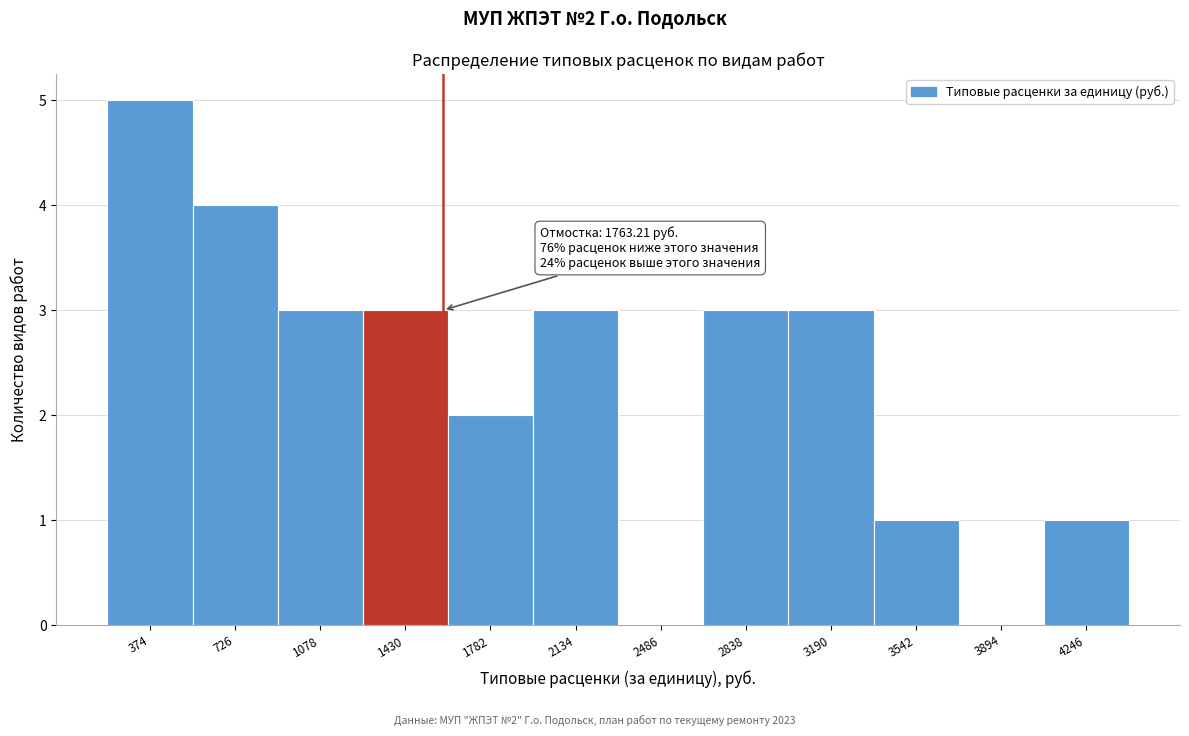

Reading left to right, what are all the values shown in this chart?

374=5	726=4	1078=3	1430=3	1782=2	2134=3	2486=0	2838=3	3190=3	3542=1	3894=0	4246=1